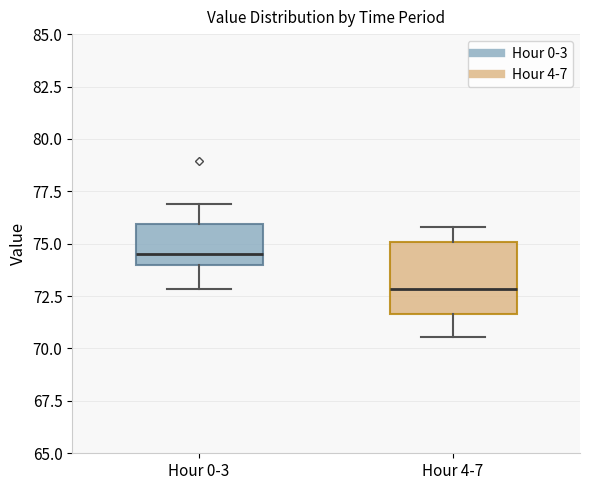

Where is the upper edge of the box for Hour 0-3 on the y-axis? The values are not printed on the chart, so give them approximately, as read against the axis.

76.0